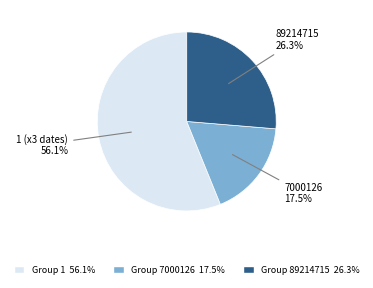

Is there a majority slice in this chart?

Yes